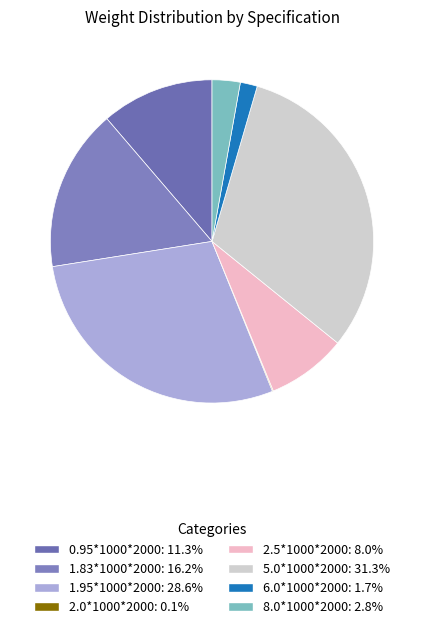

Does any single category account for the majority?

No